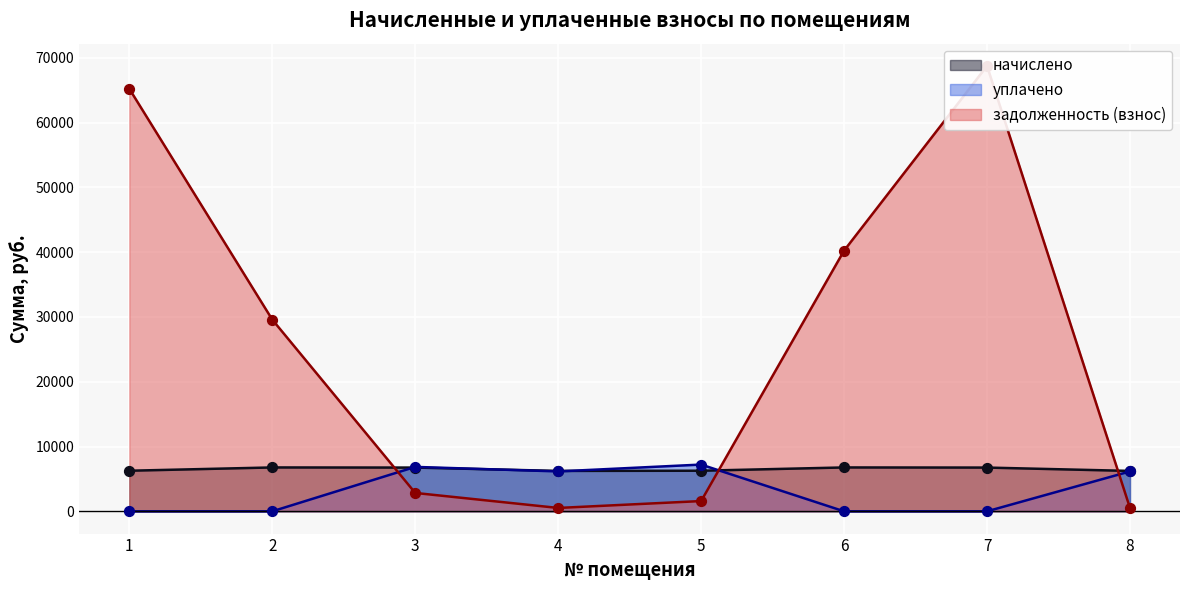

Is the value of задолженность (взнос) at 3 greater than the value of начислено at 2?

No